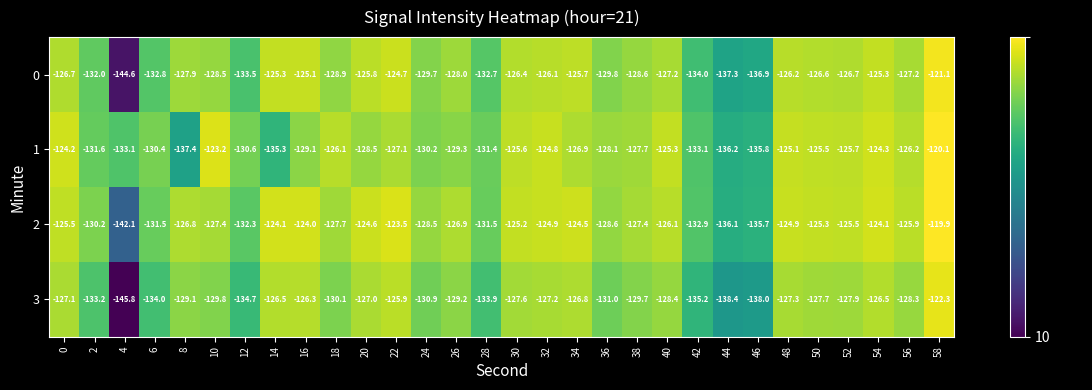

Is it true that 2 equals -247.5 at 4?

False